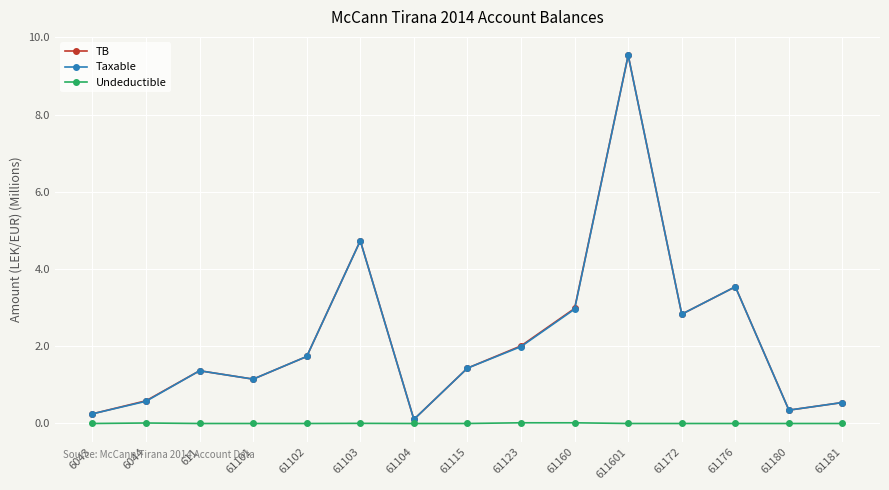

What are all the series names shown in the legend?

TB, Taxable, Undeductible